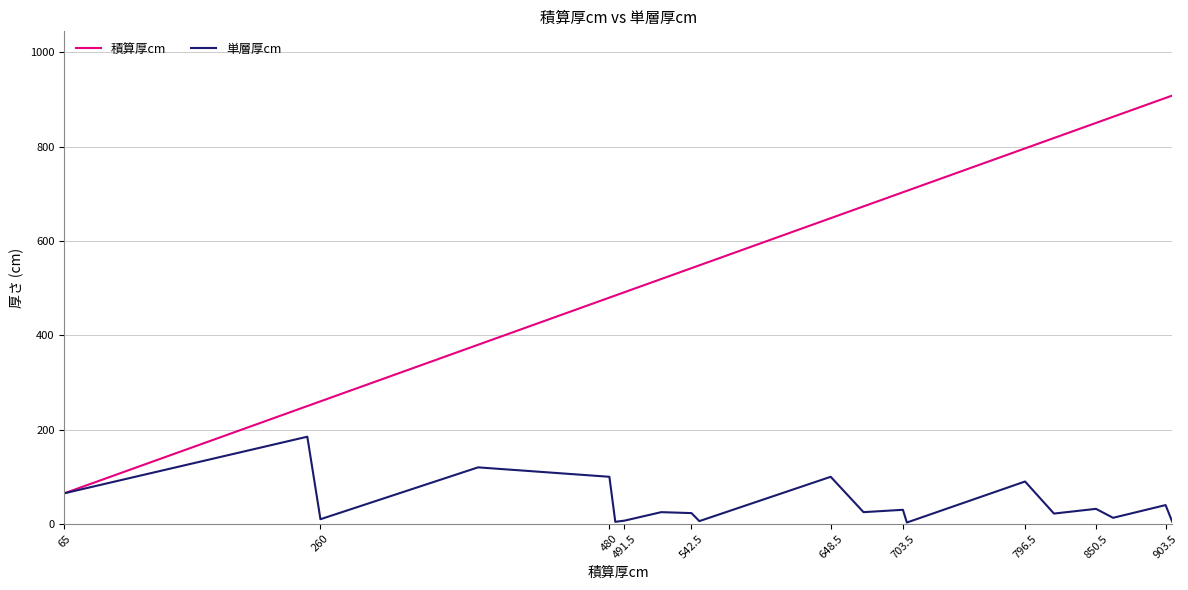

Rank the series by their average value, from highest to lowest.

積算厚cm, 単層厚cm